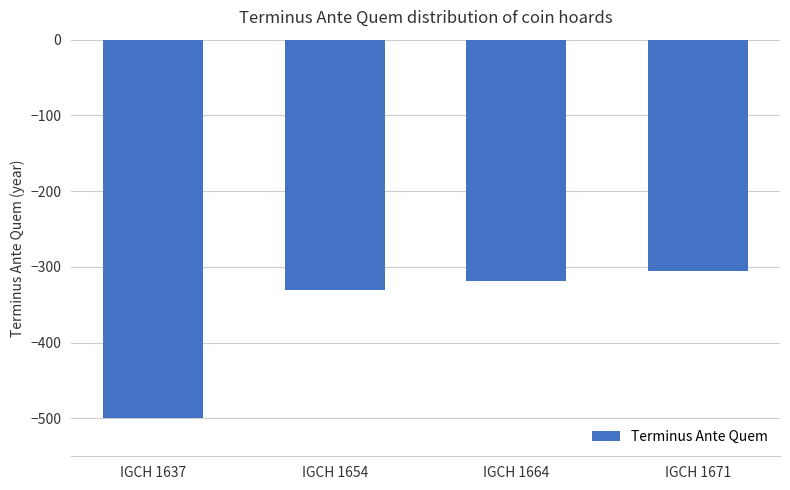

What is the maximum value shown in the chart?

-305